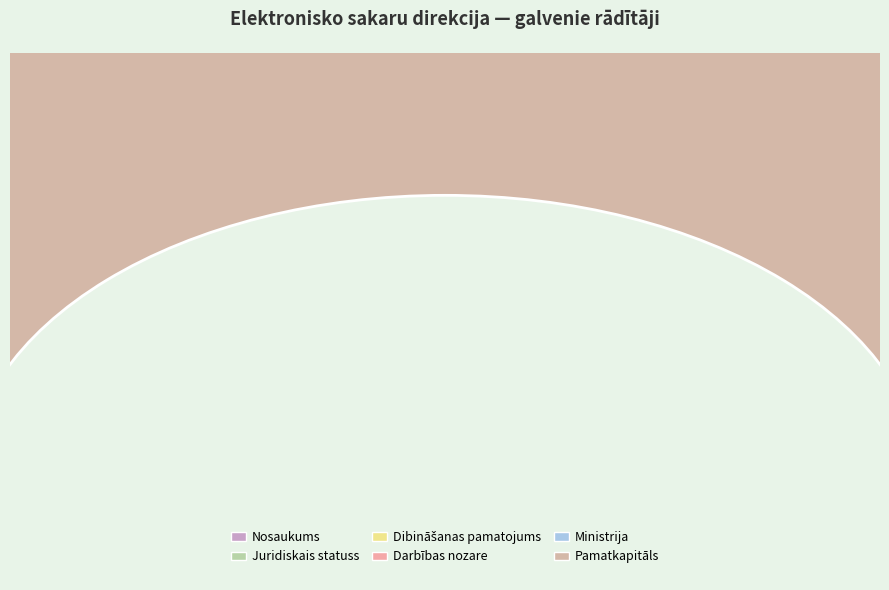

The Ministrija slice represents 0% of the pie. True or false?

True